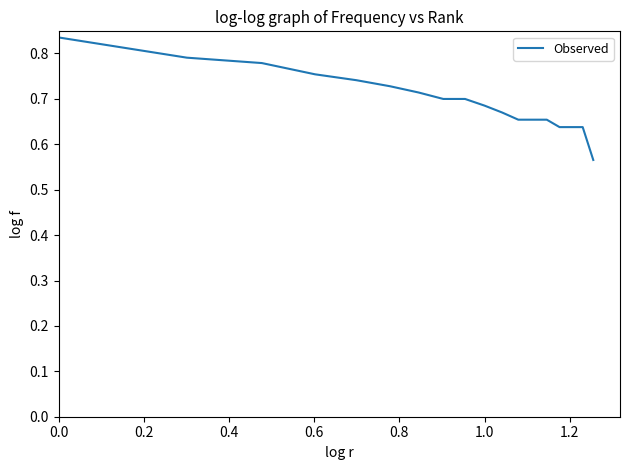

What is the difference between the maximum and minimum values?

0.3